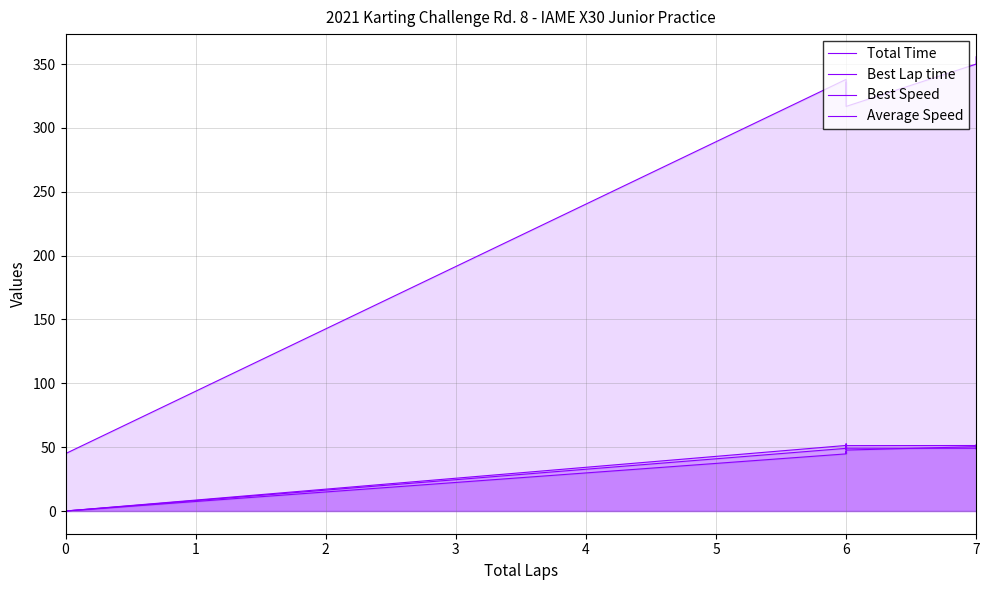

Between 0 and 6, which series saw the biggest shift?

Total Time